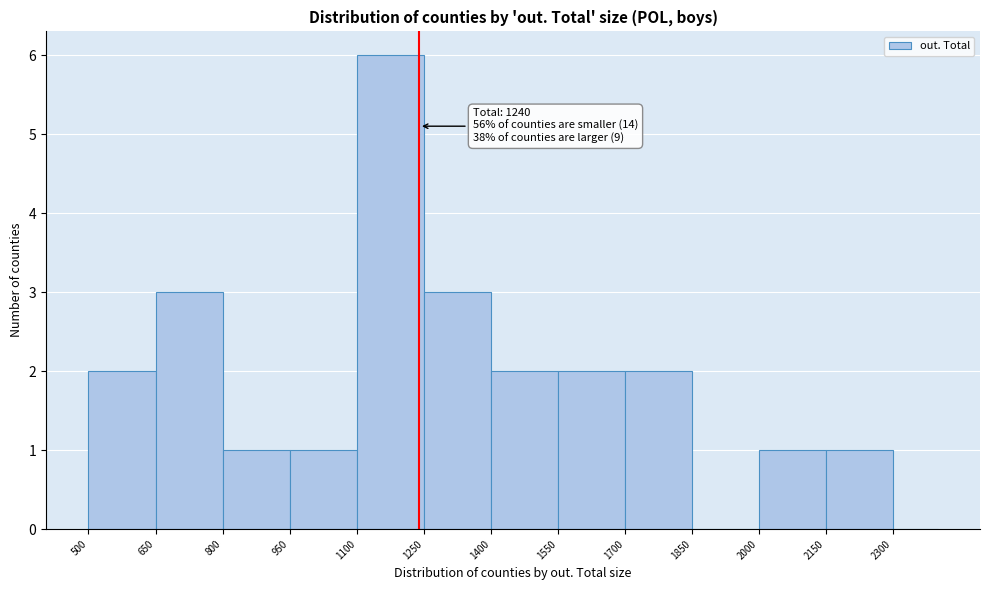

Over which range of the x-axis is the bar tallest?

1100 to 1250